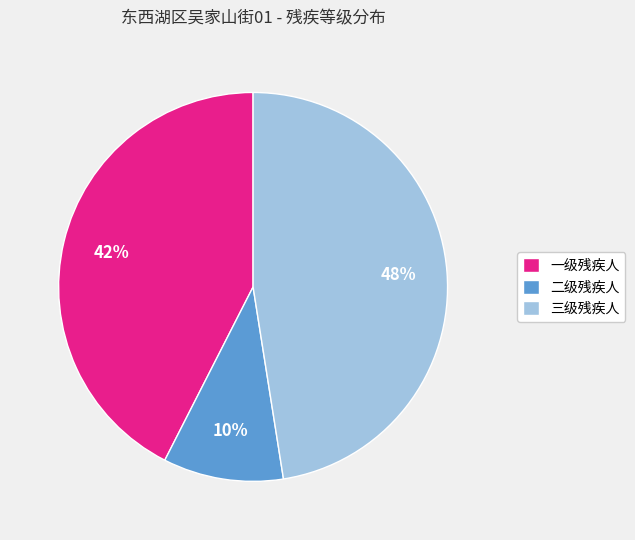

Is the sum of 二级残疾人 and 三级残疾人 greater than half?

Yes